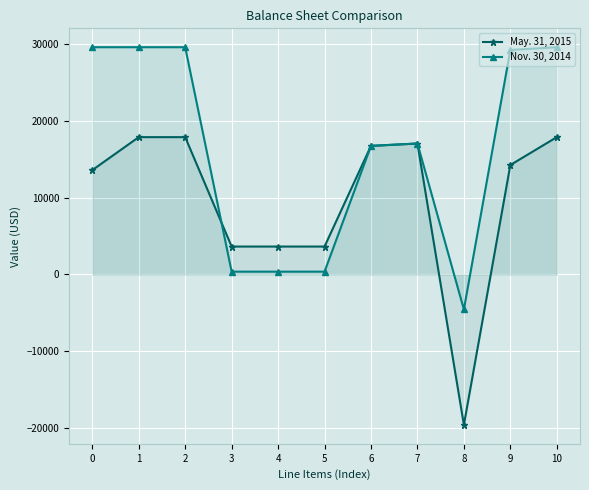

Reading right to left, transcribe all the data shown in this chart.

May. 31, 2015: 17909	14271	-19629	17080	16770	3638	3638	3638	17909	17909	13609
Nov. 30, 2014: 29640	29278	-4572	17080	16770	362	362	362	29640	29640	29640